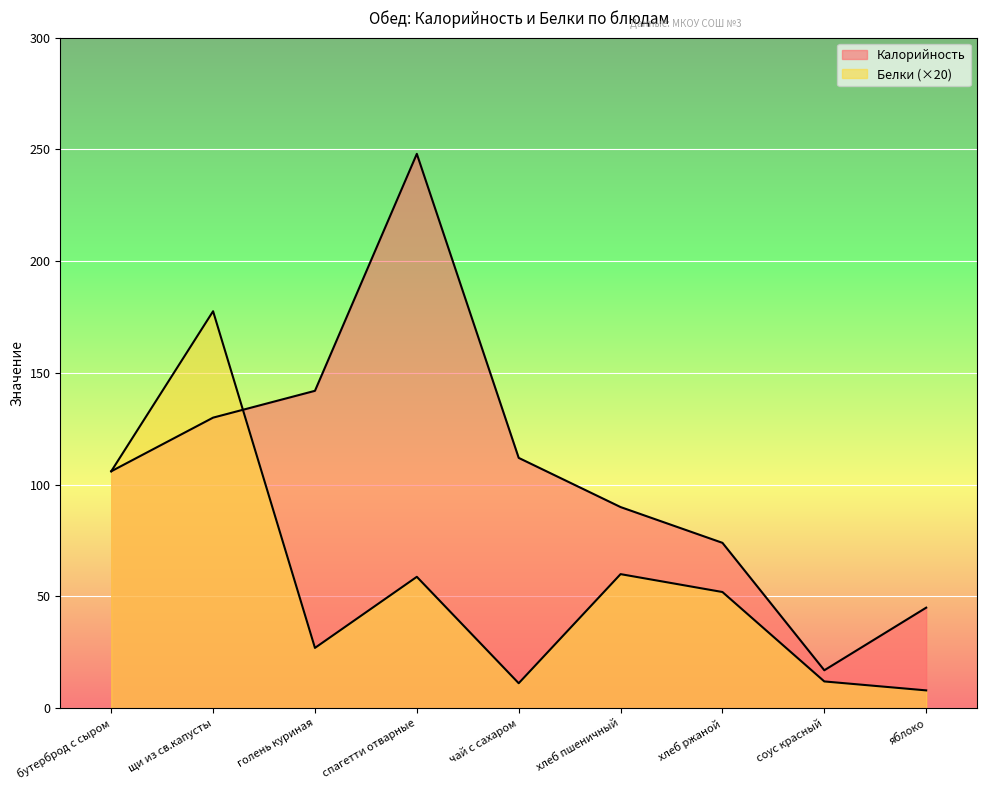

Between голень куриная and спагетти отварные, which is larger?

спагетти отварные